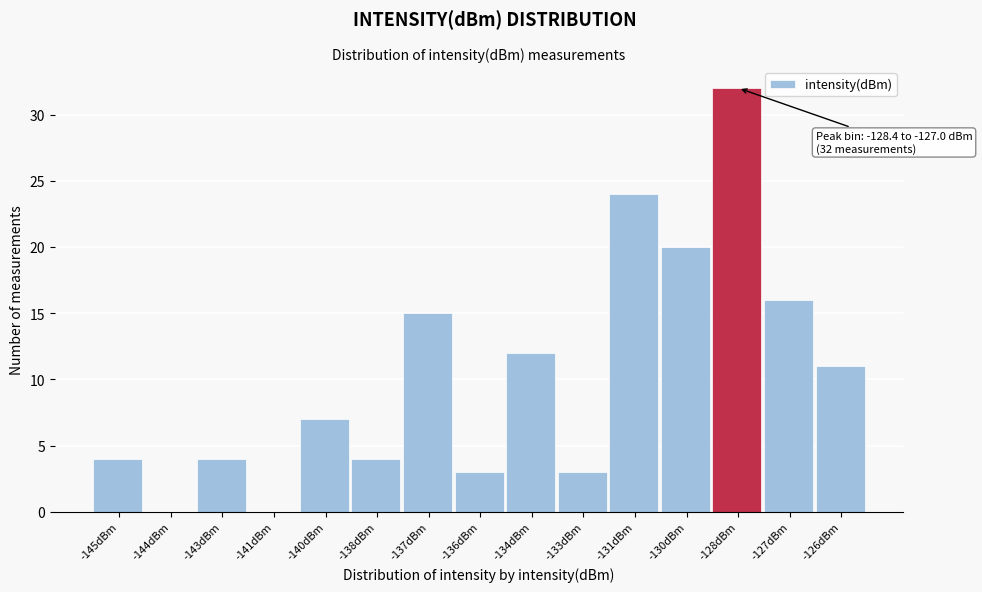

Reading left to right, what are all the values shown in this chart?

-145dBm=4	-144dBm=0	-143dBm=4	-141dBm=0	-140dBm=7	-138dBm=4	-137dBm=15	-136dBm=3	-134dBm=12	-133dBm=3	-131dBm=24	-130dBm=20	-128dBm=32	-127dBm=16	-126dBm=11